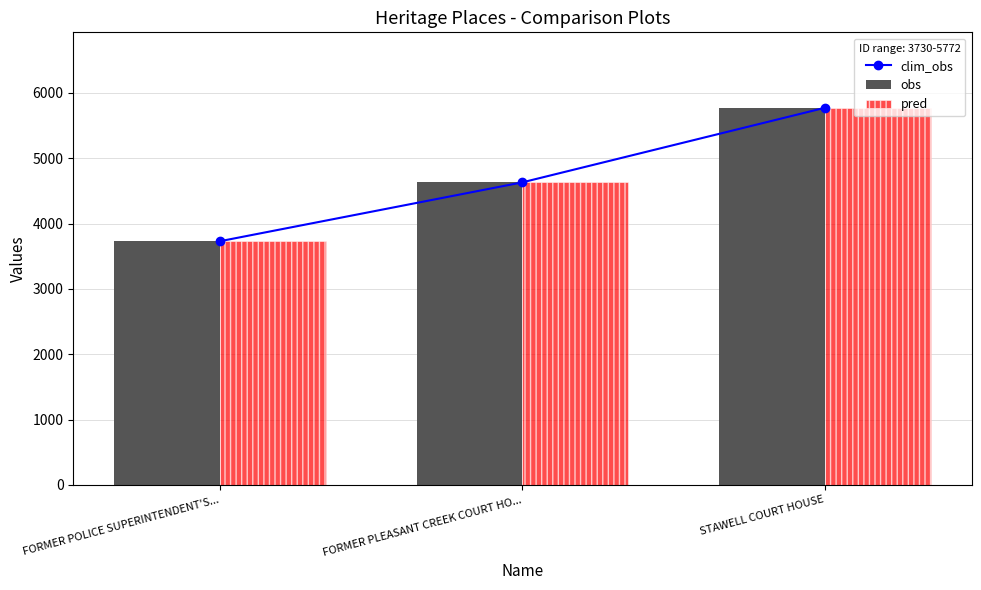

What is the total value across all series at FORMER PLEASANT CREEK COURT HO...?

13893